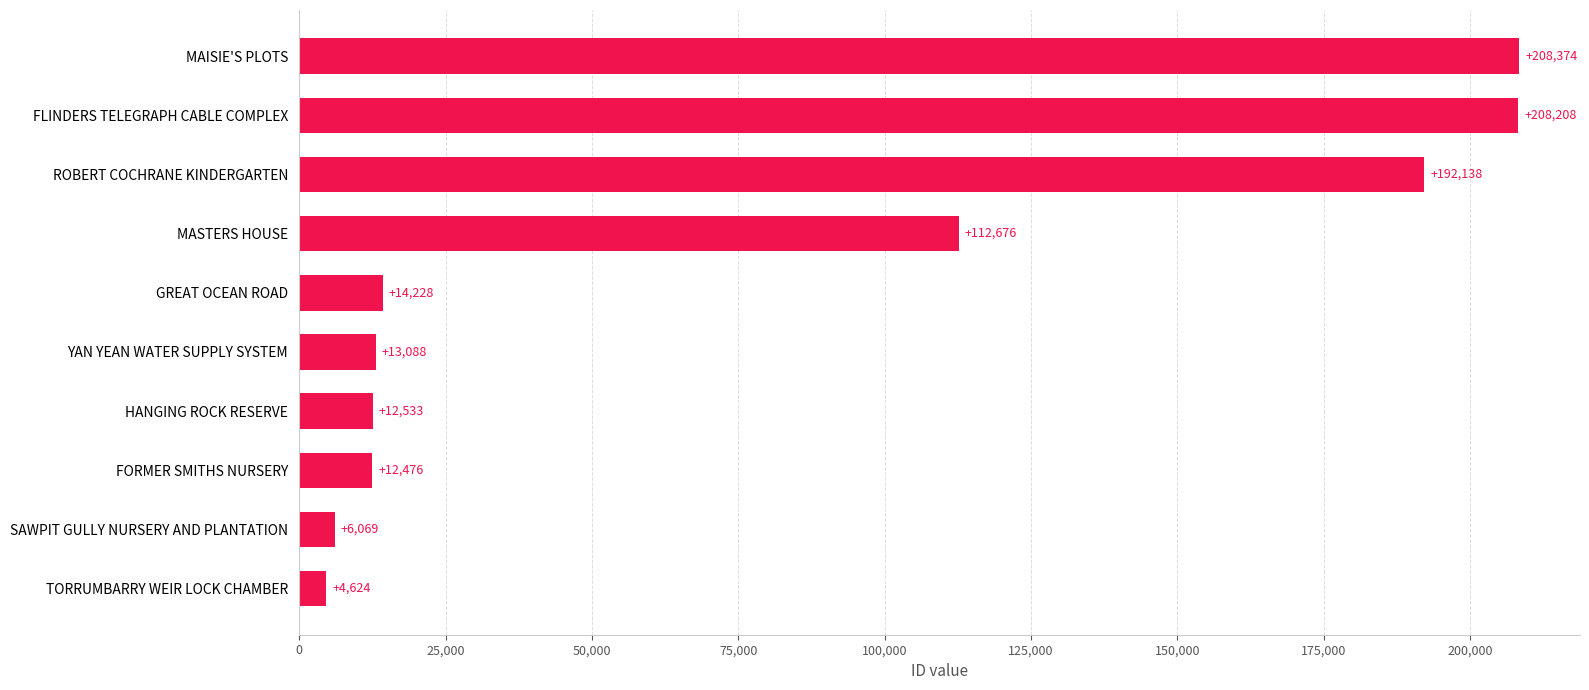

Are the bars horizontal?

Yes